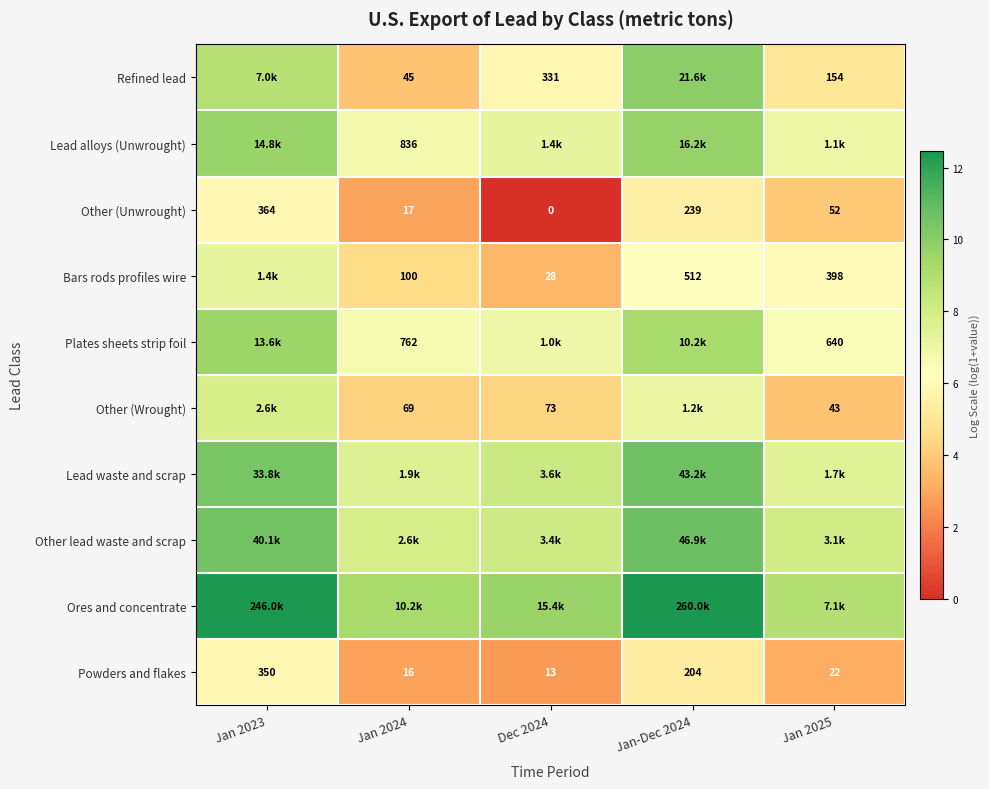

The Bars rods profiles wire series shows 1.6 at Jan 2025. True or false?

False